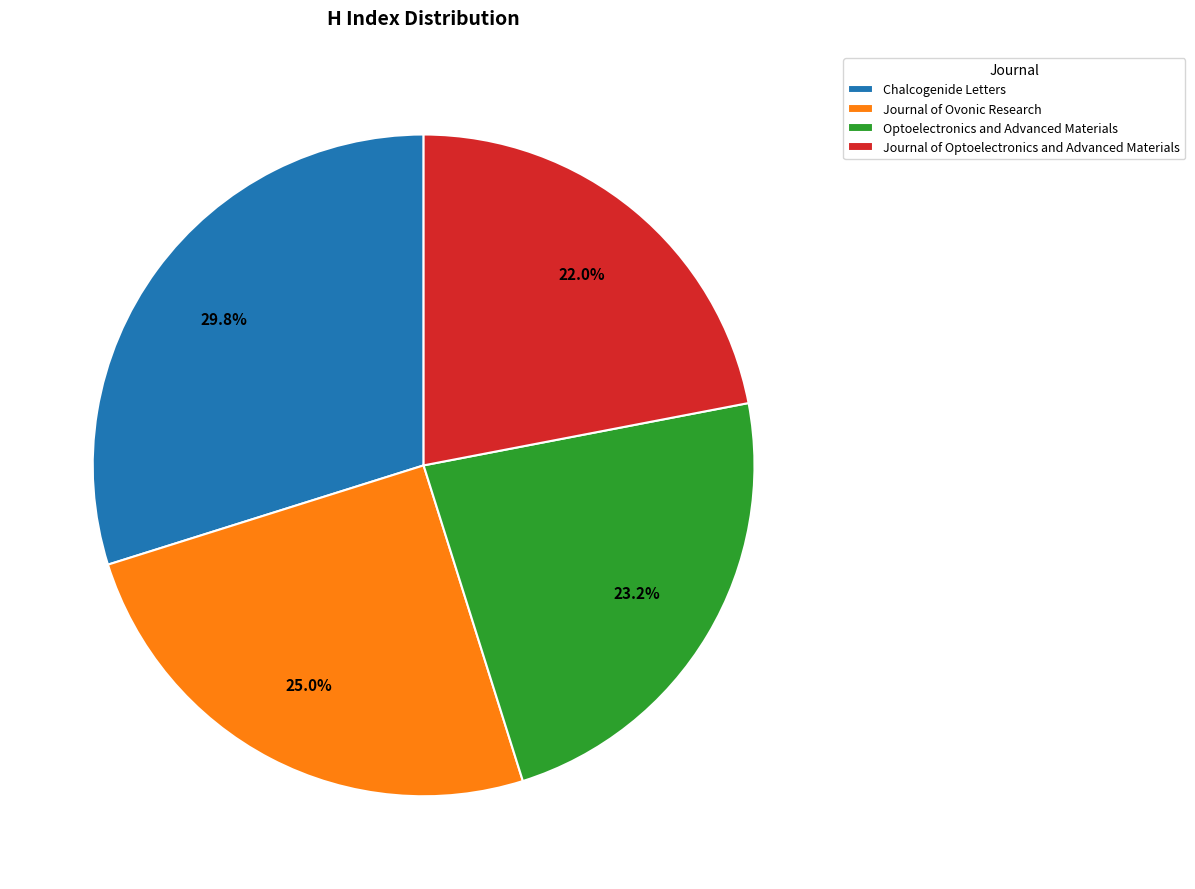

Between Journal of Ovonic Research and Optoelectronics and Advanced Materials, which is larger?

Journal of Ovonic Research